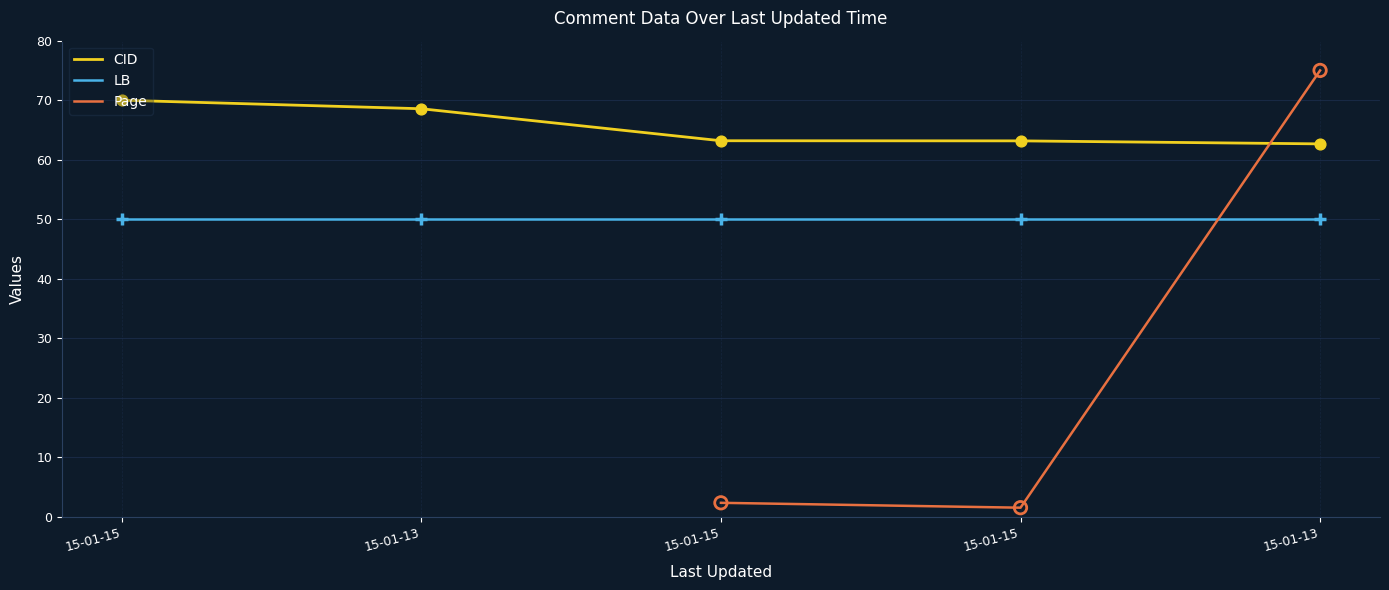

At which category is the sum across all series the highest?

15-01-13